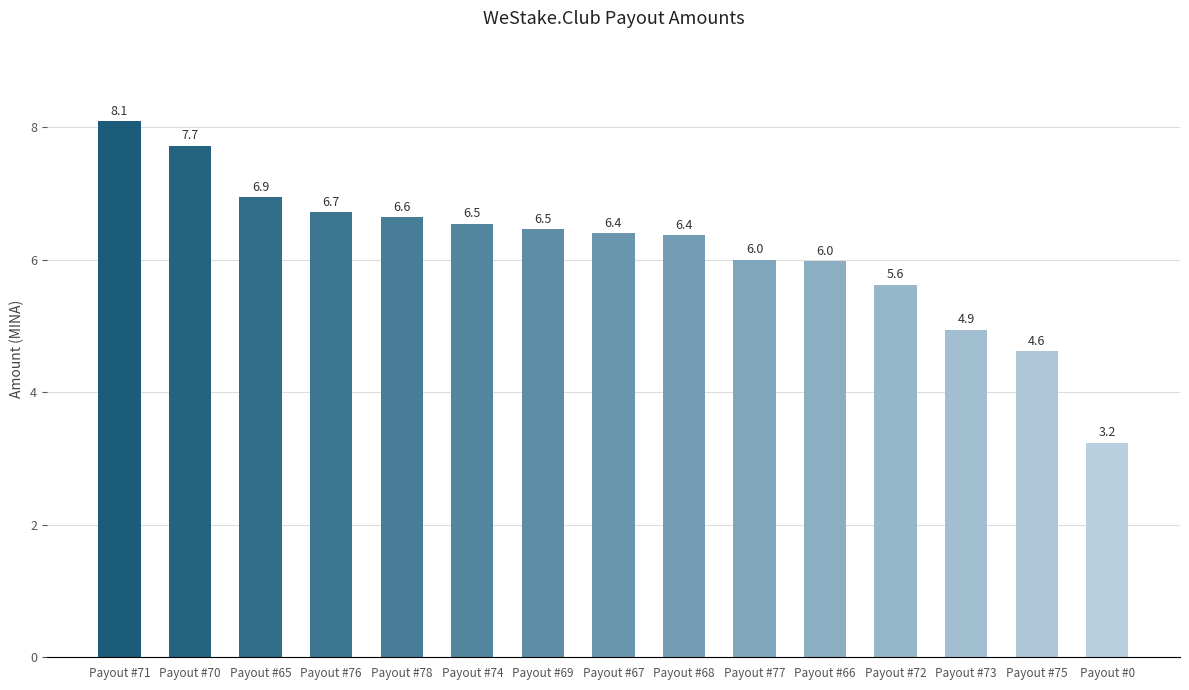

The value at Payout #65 is 6.9. True or false?

True